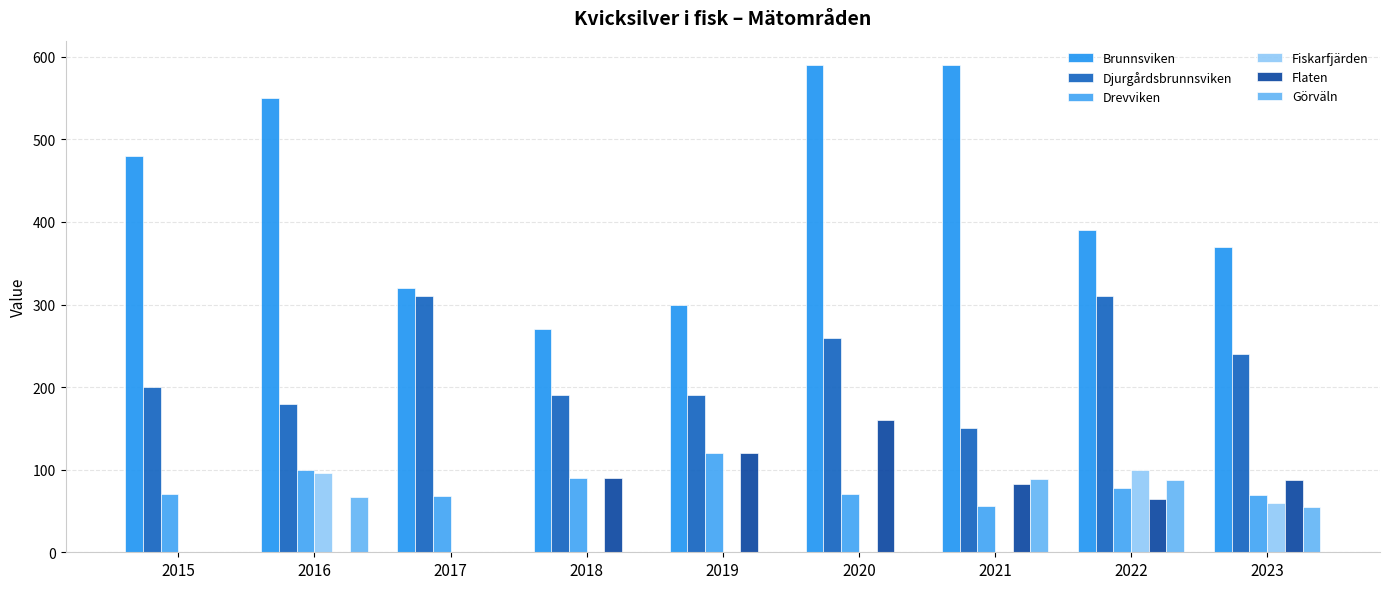

Count the Görväln values in the range 0 to 67.

7